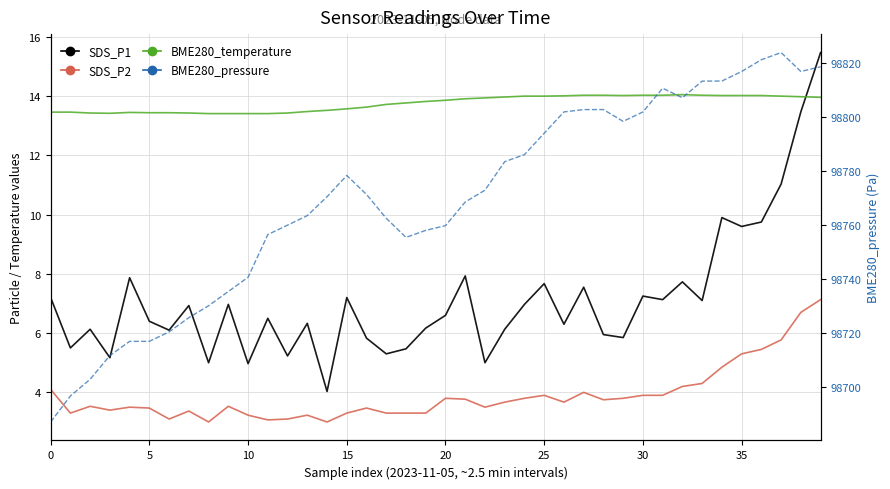

List the series in order of their peak value, highest first.

BME280_pressure, SDS_P1, BME280_temperature, SDS_P2